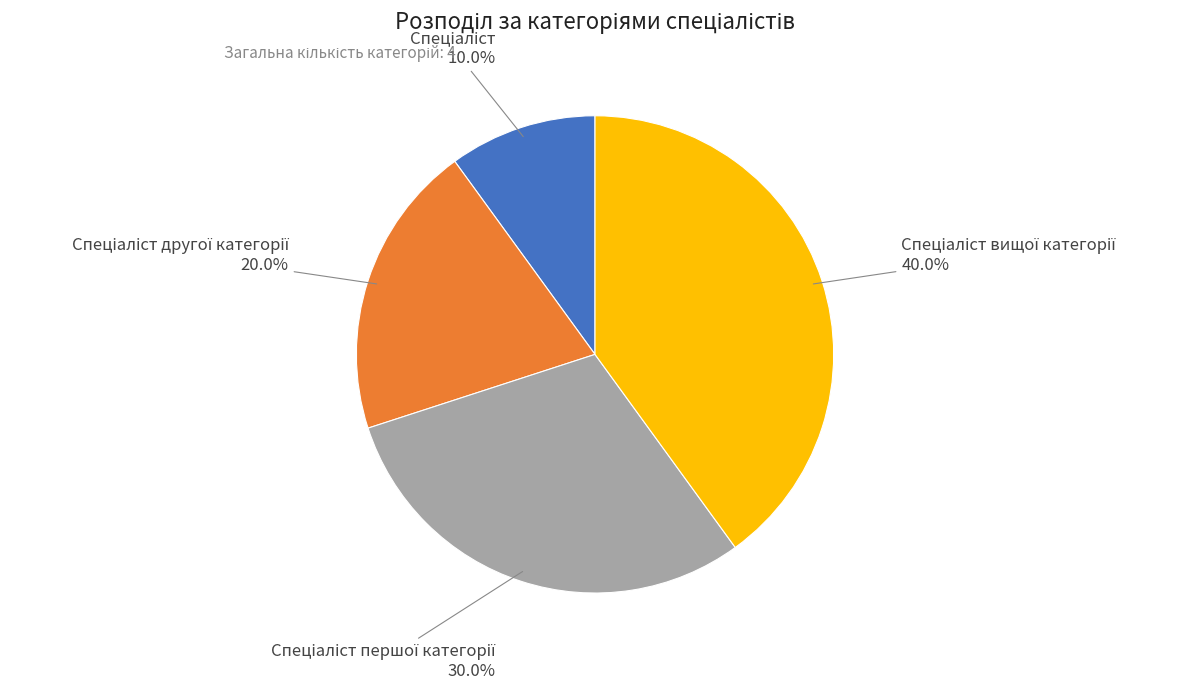

Combined, what portion of the pie is Спеціаліст and Спеціаліст першої категорії?

40.0%